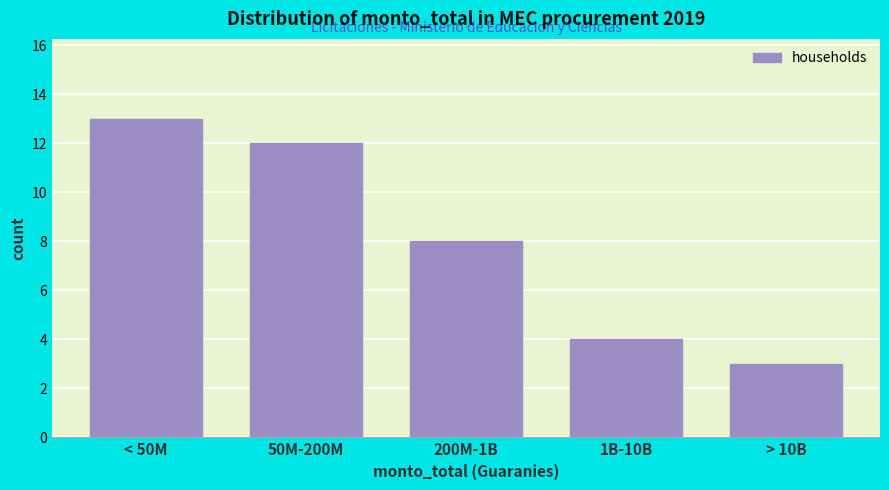

Reading right to left, extract all data points from this chart.

3	4	8	12	13